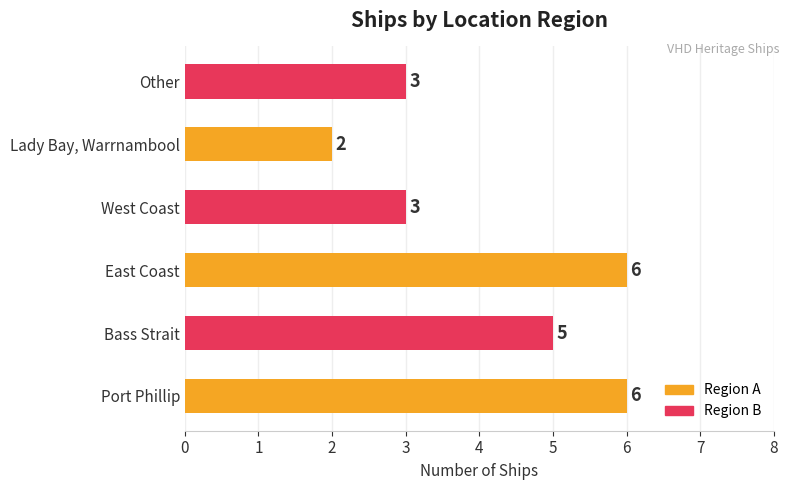

Read the value at East Coast.

6